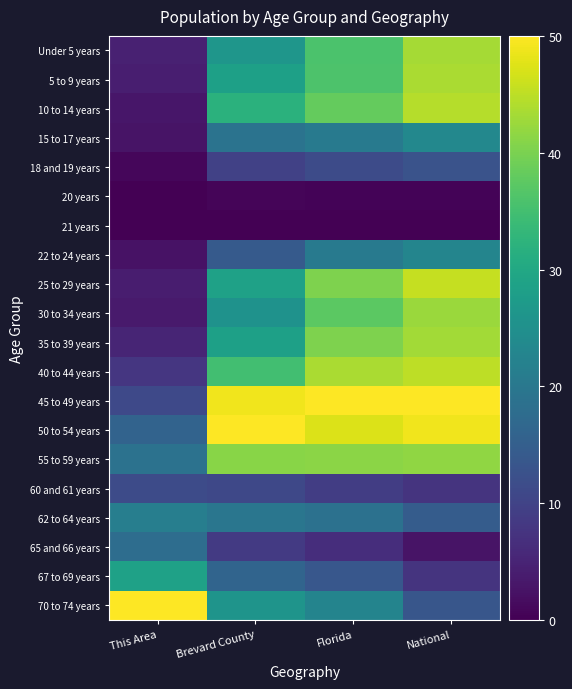

At how many categories does at least one series exceed 30?

4